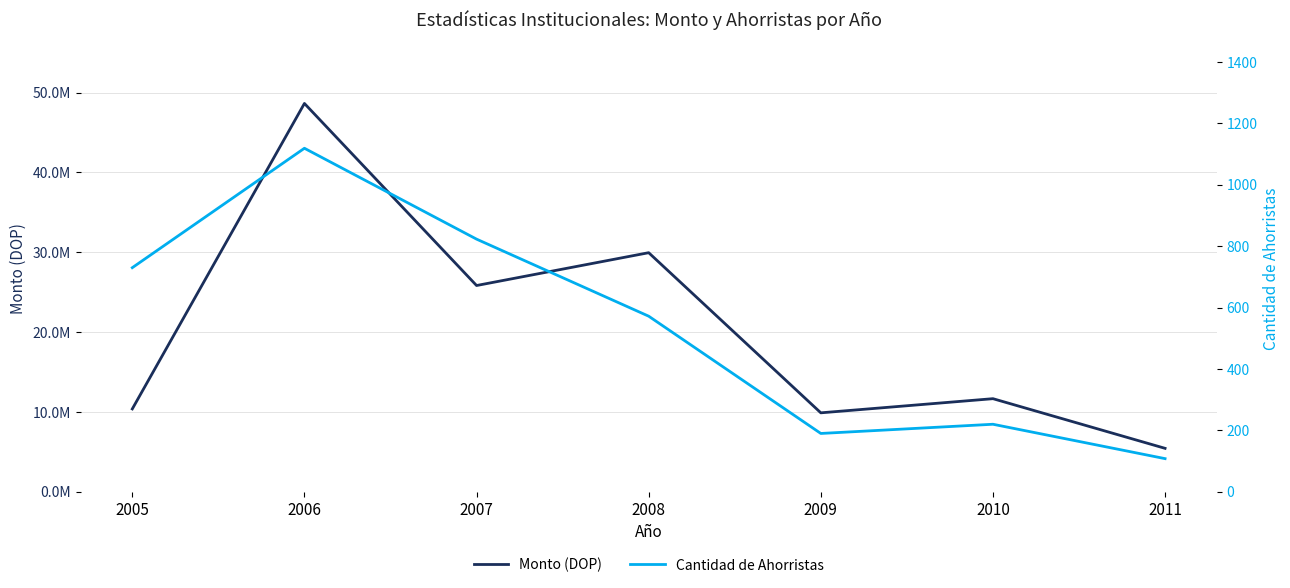

Is the value of Cantidad de Ahorristas at 2006 greater than the value of Monto (DOP) at 2009?

No